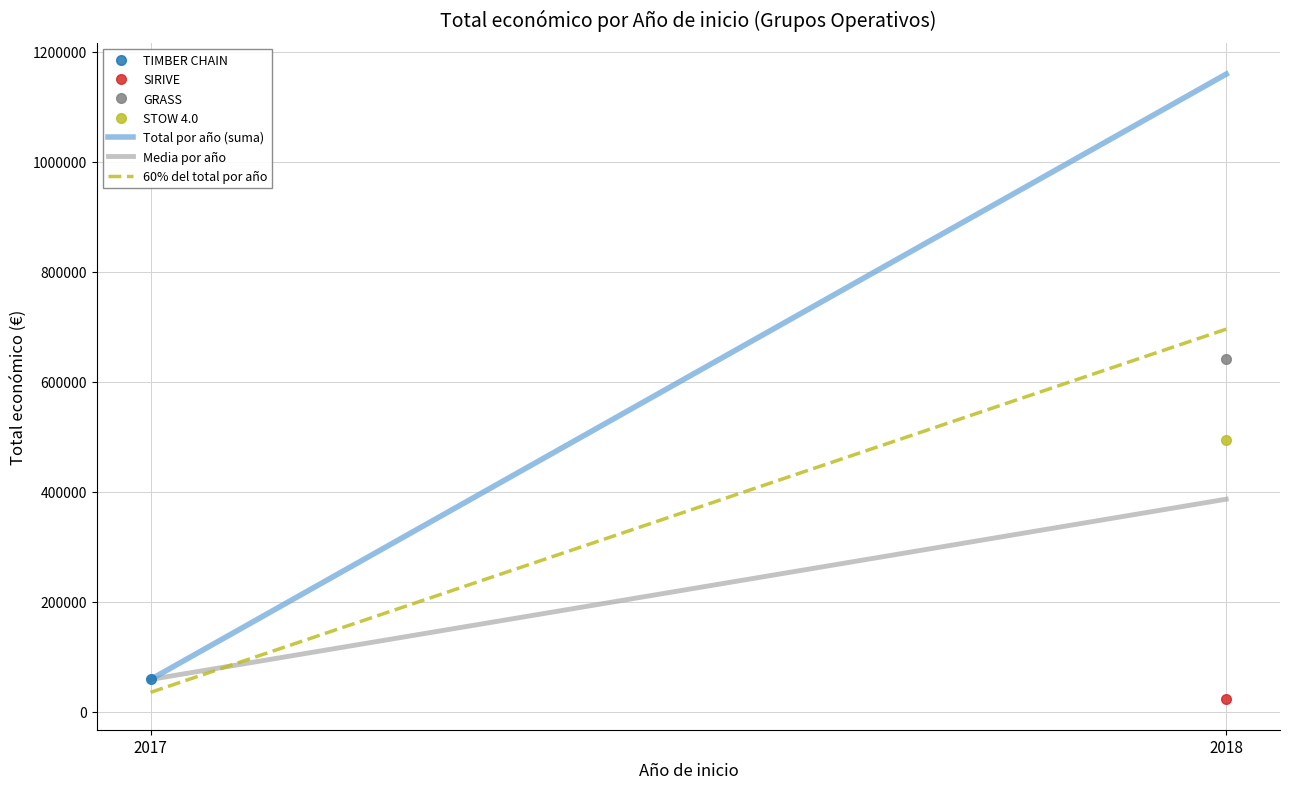

What is the sum of the Total por año (suma) values at 2018 and 2017?

1218289.0